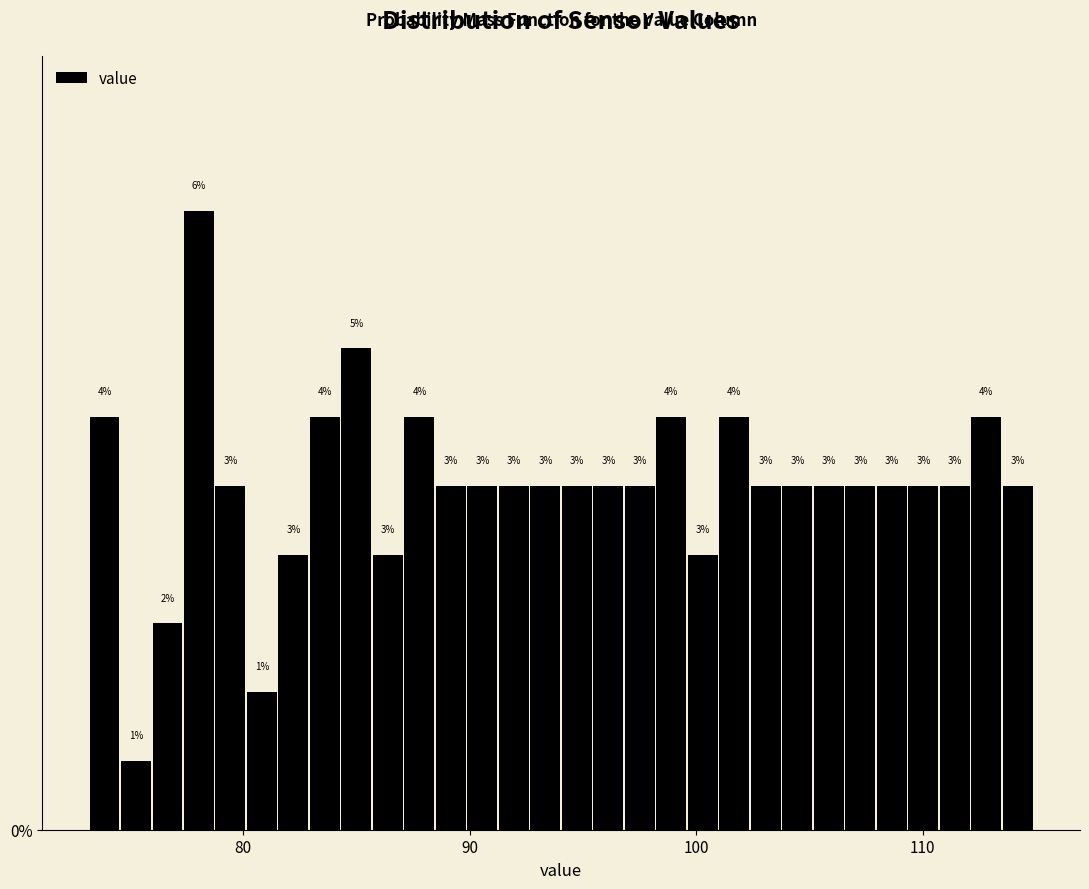

Read against the x-axis, roughly where is the centre of the tallest bar?

78